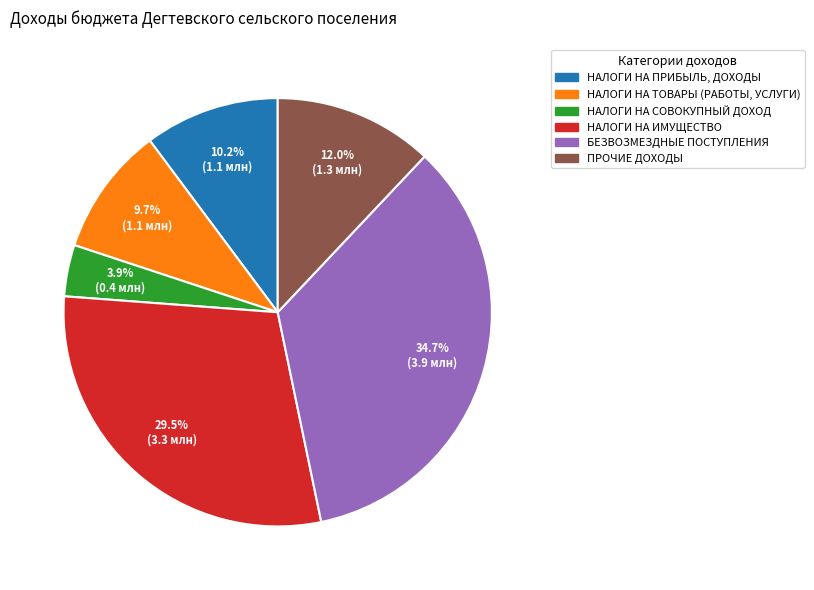

The БЕЗВОЗМЕЗДНЫЕ ПОСТУПЛЕНИЯ slice represents 35% of the pie. True or false?

True